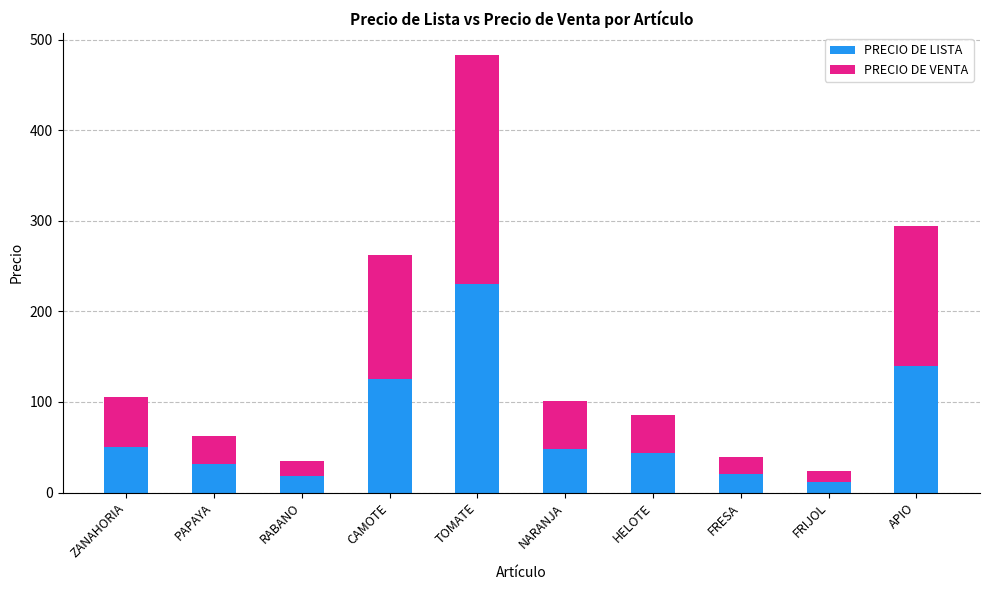

Does the chart contain any negative values?

No